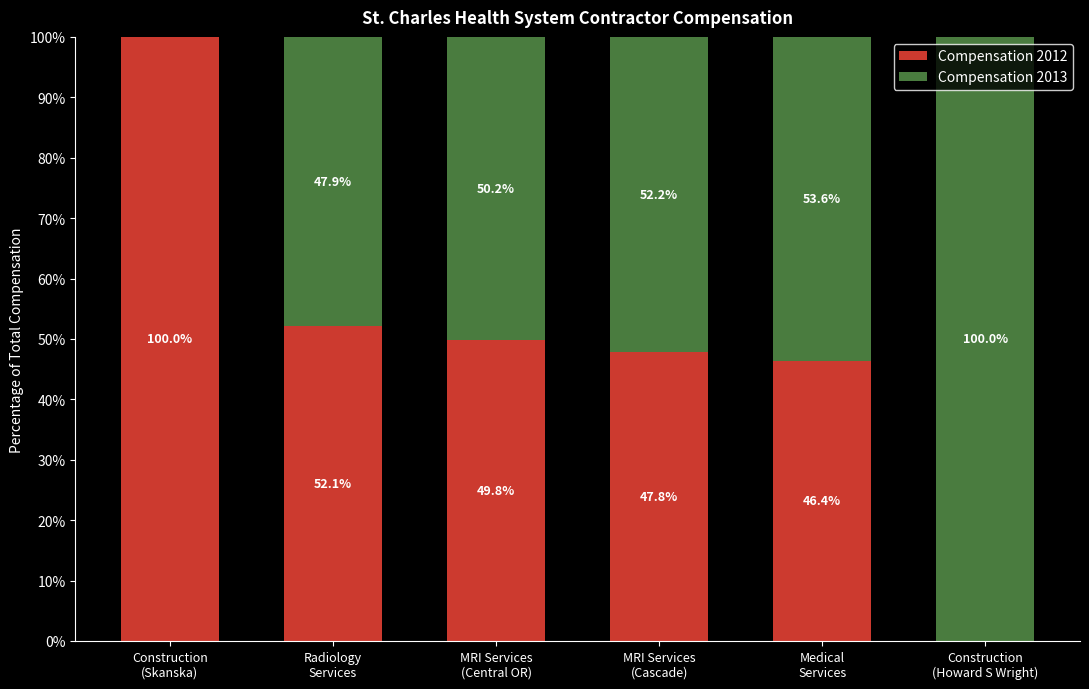

What is the sum of all Compensation 2012 values?

296.1